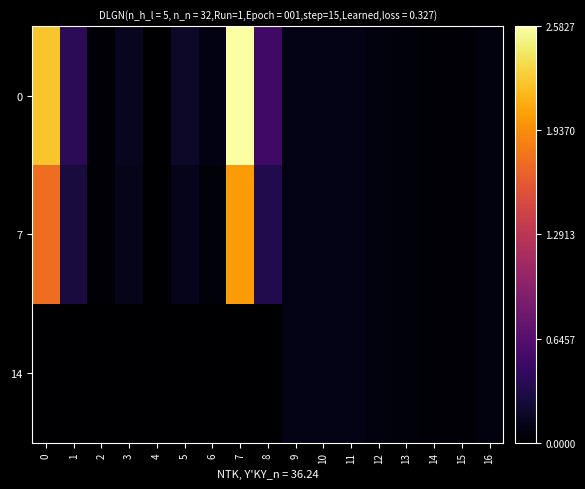

List the series in order of their overall mean, highest first.

0, 7, 14